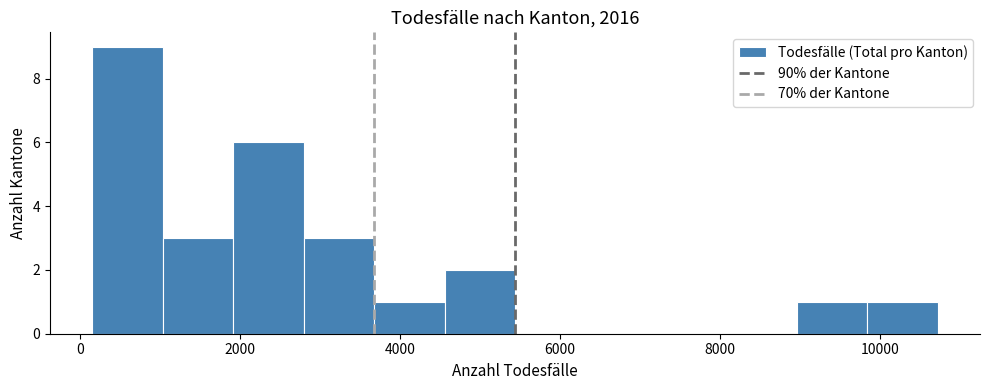

Reading left to right, list every bar in this chart as the range it spans on the x-axis followed by its height. Neither the bar edges nor the heights are printed on the chart, so give them approximately, as read against the axes.

200 to 1000: 9
1000 to 2000: 3
2000 to 2800: 6
2800 to 3600: 3
3600 to 4600: 1
4600 to 5400: 2
5400 to 6400: 0
6400 to 7200: 0
7200 to 8000: 0
8000 to 9000: 0
9000 to 9800: 1
9800 to 10800: 1